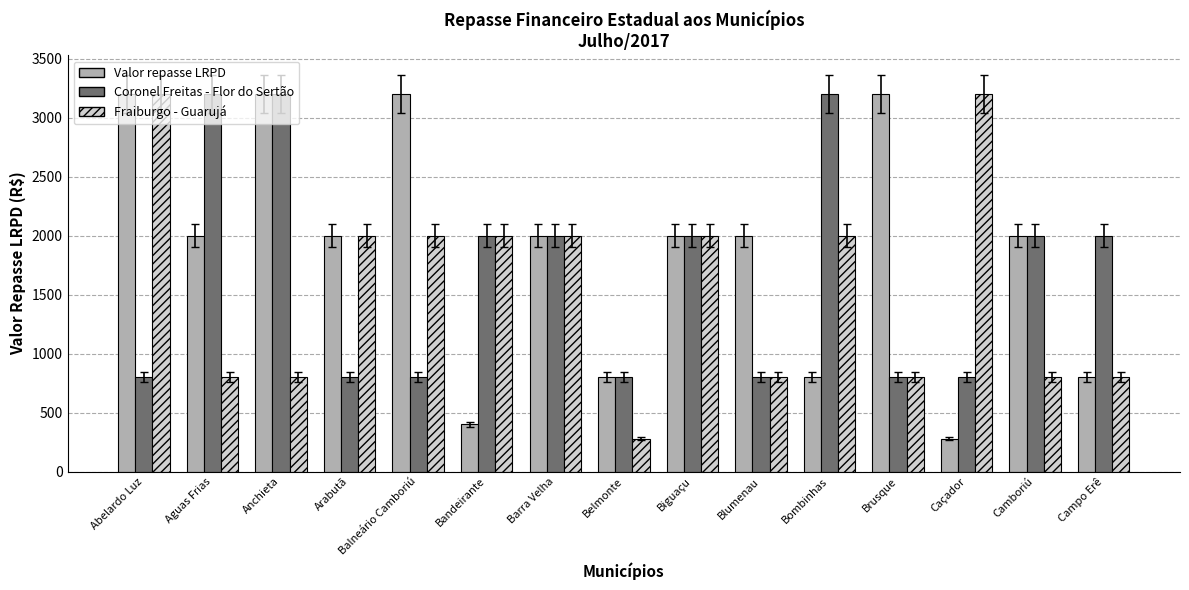

At how many categories does at least one series exceed 2614?

7